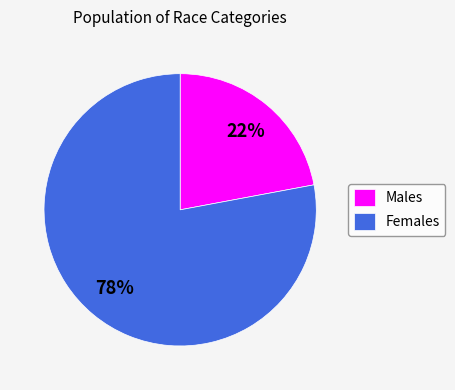

To the nearest percent, what is the difference between the largest and smallest slice percentages?

56%